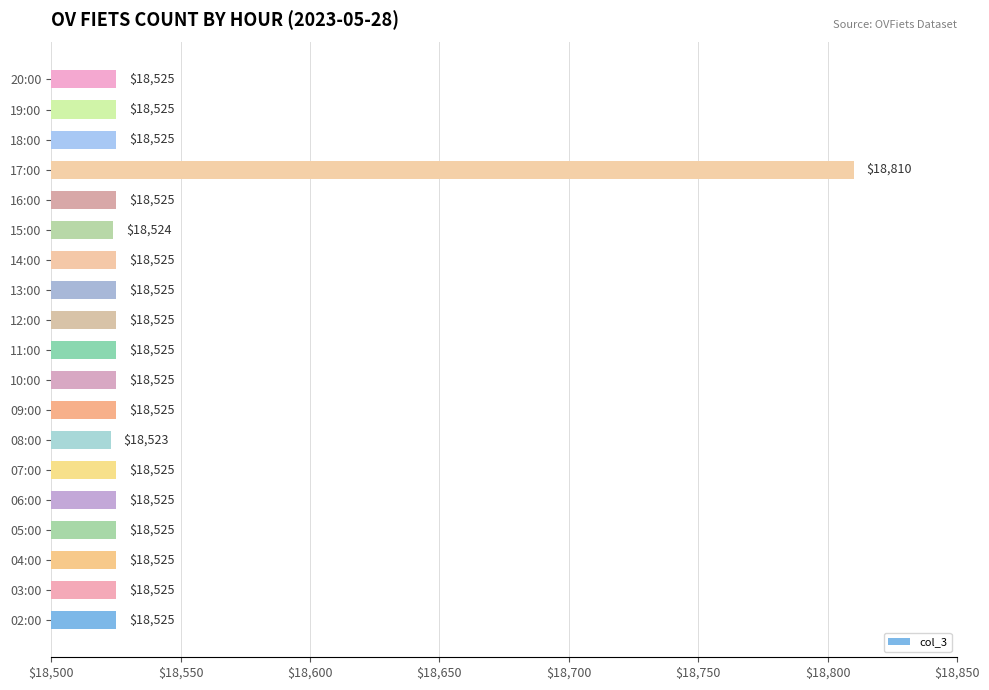

What is the sum of all values?

352257